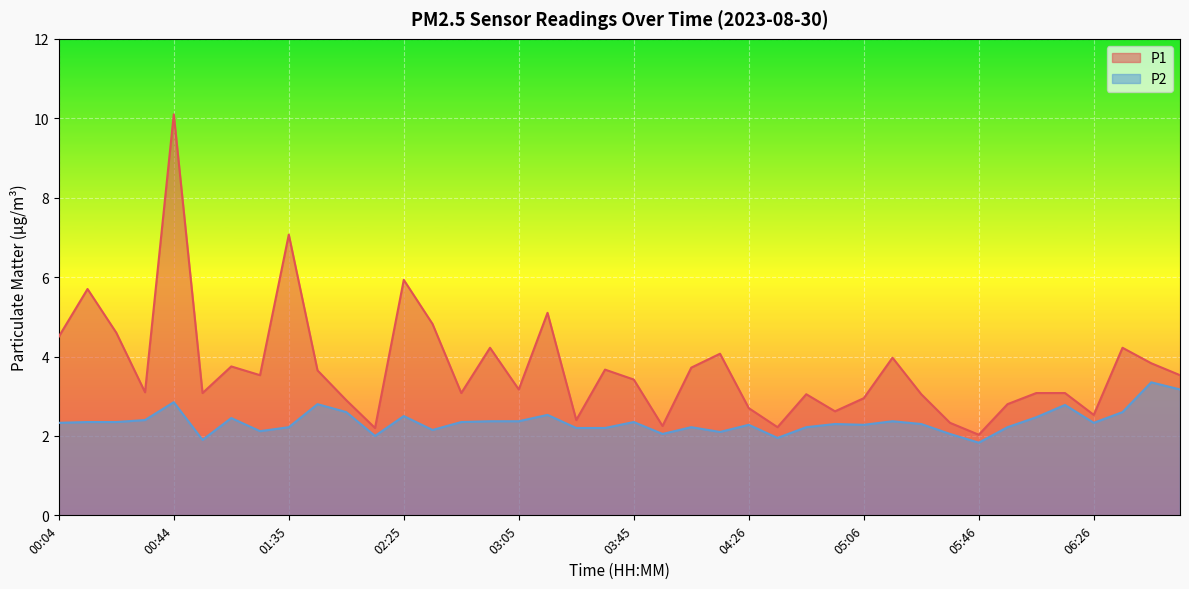

List the series in order of their overall mean, lowest first.

P2, P1